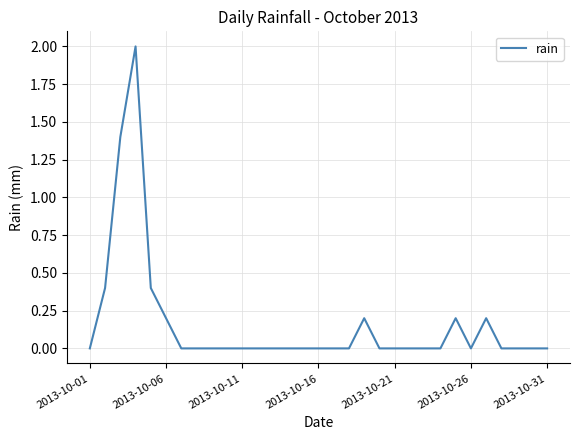

What is the greatest value displayed?

2.0